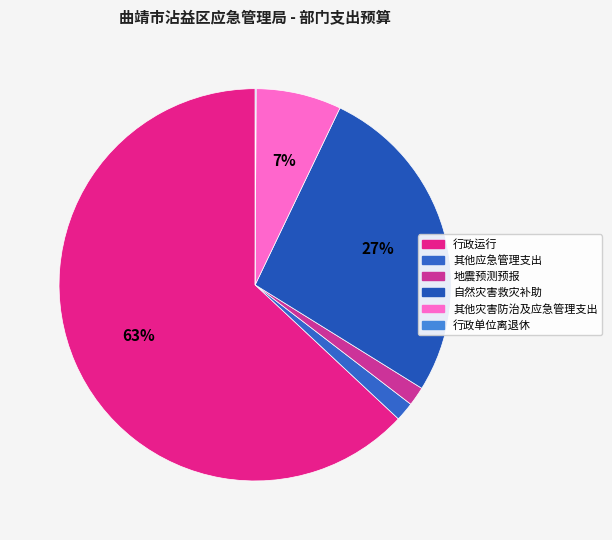

Rank the categories by value from highest to lowest.

行政运行, 自然灾害救灾补助, 其他灾害防治及应急管理支出, 地震预测预报, 其他应急管理支出, 行政单位离退休